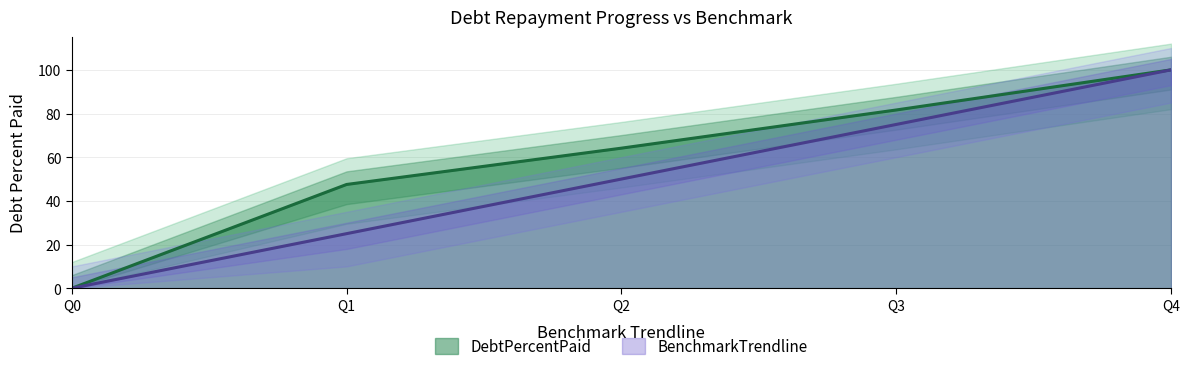

Reading left to right, what are all the values shown in this chart?

DebtPercentPaid: 0.0	47.5	64.1	81.6	100.0
BenchmarkTrendline: 0.0	25.0	50.0	75.0	100.0